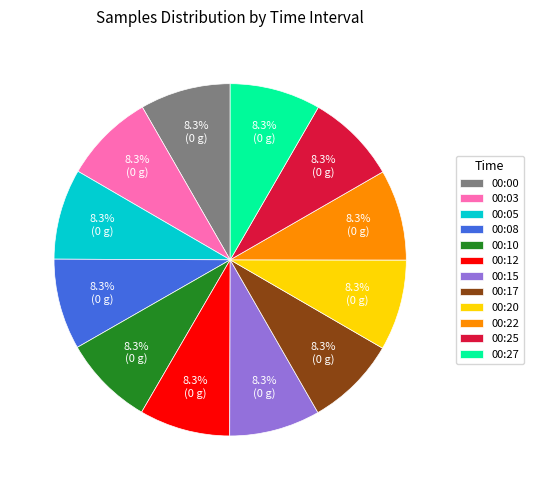

What percentage is the 00:25 slice, to the nearest percent?

8%